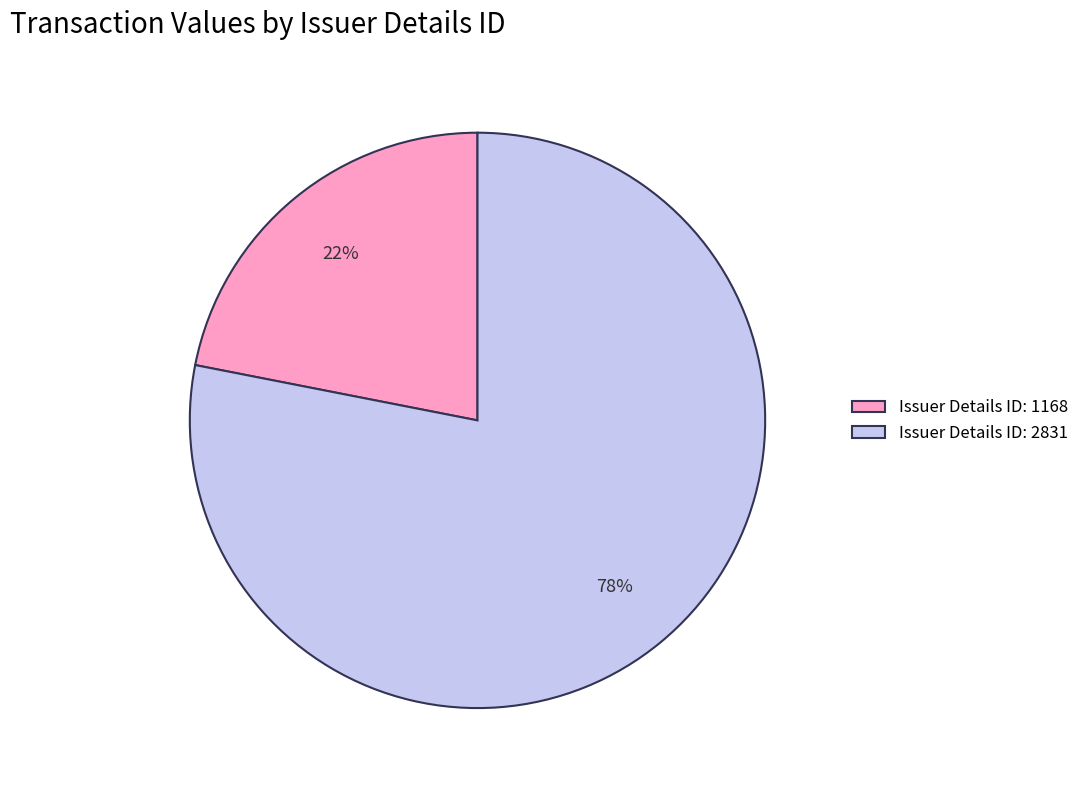

Between Issuer Details ID: 2831 and Issuer Details ID: 1168, which is larger?

Issuer Details ID: 2831